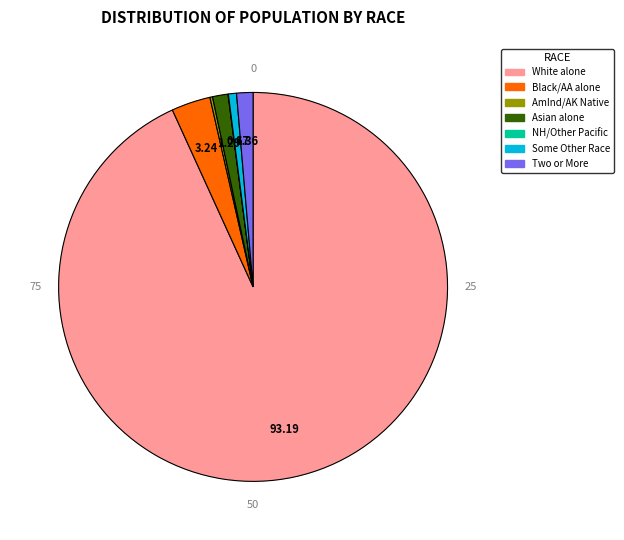

To the nearest percent, what is the difference between the Black or African American alone and White alone slice percentages?

90%